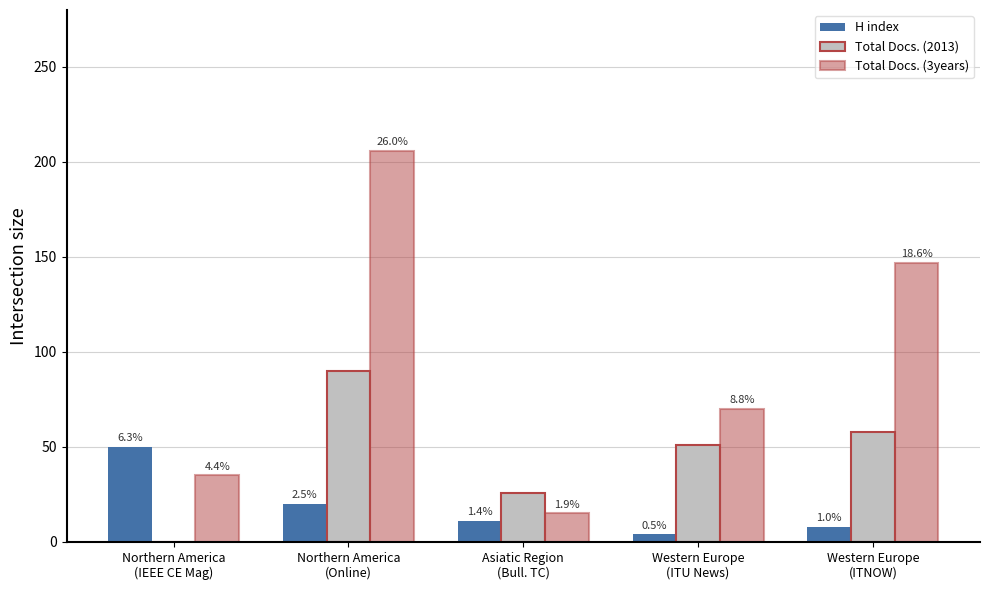

Does the chart contain stacked bars?

No